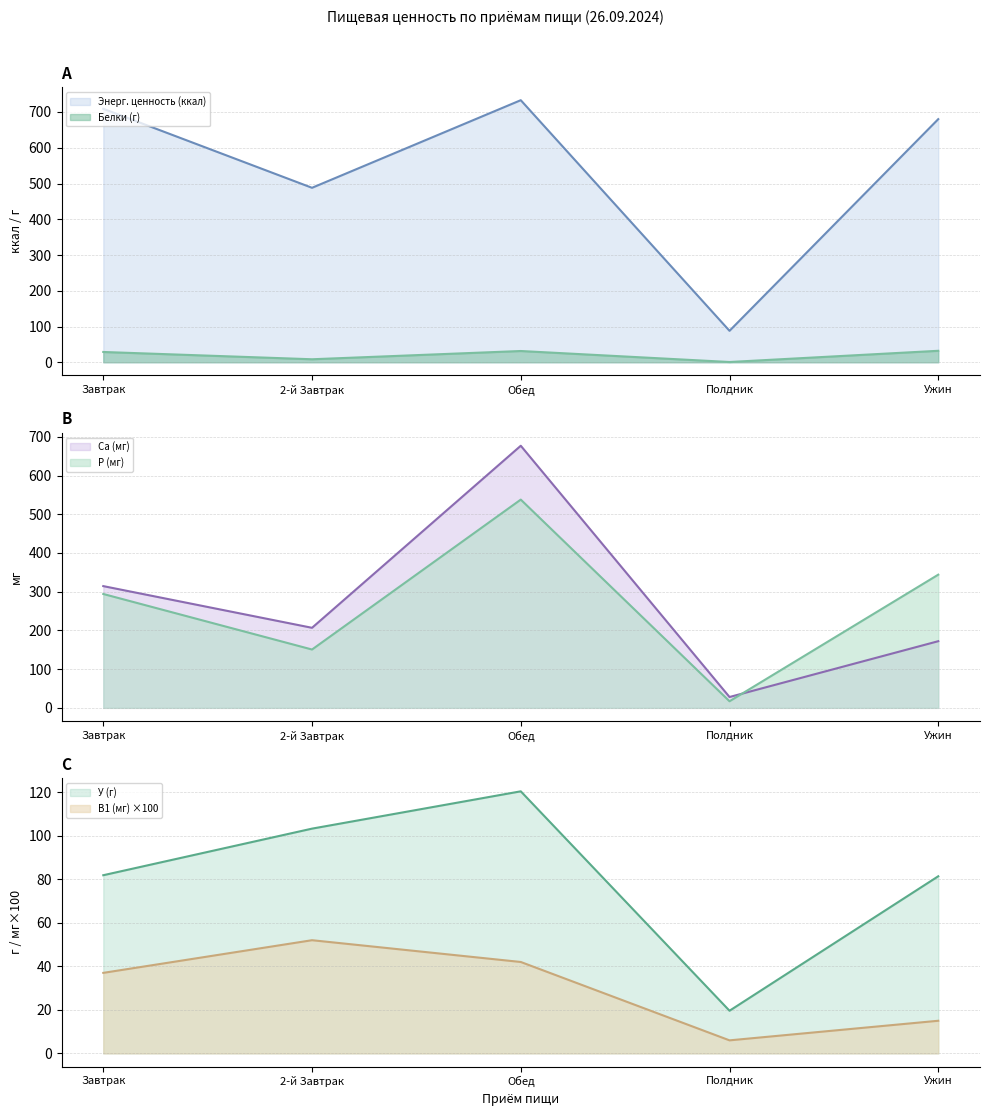

The value of Ca (мг) at Обед is 677.0. True or false?

True